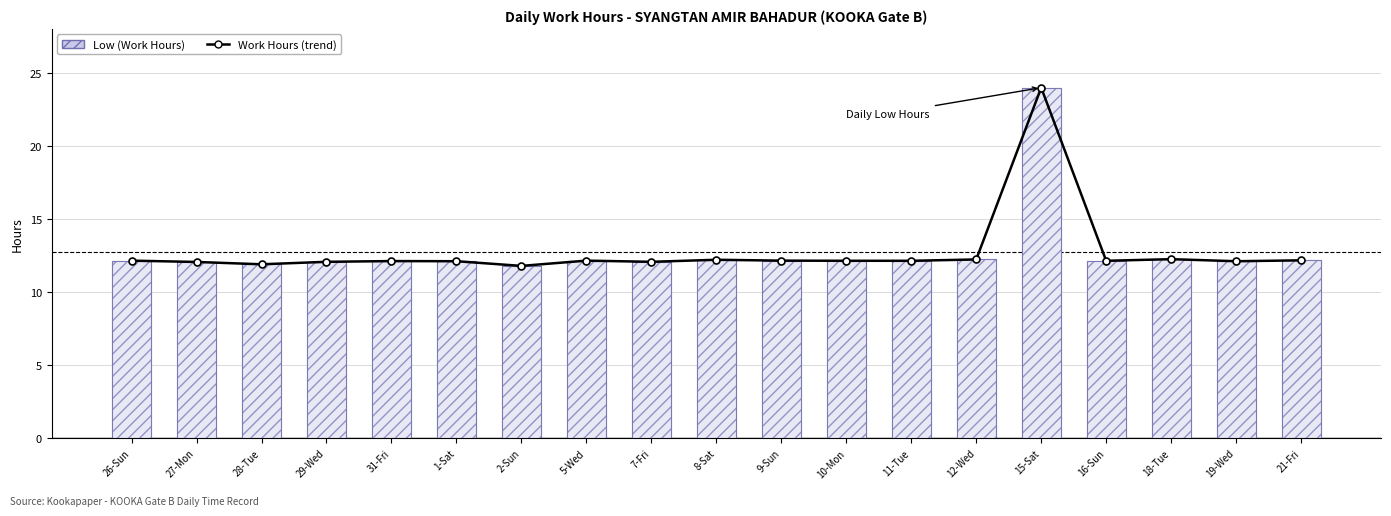

Reading left to right, what are all the values shown in this chart?

Work Hours (trend): 26-Sun=12.1	27-Mon=12.1	28-Tue=11.9	29-Wed=12.1	31-Fri=12.1	1-Sat=12.1	2-Sun=11.8	5-Wed=12.1	7-Fri=12.1	8-Sat=12.2	9-Sun=12.1	10-Mon=12.1	11-Tue=12.1	12-Wed=12.2	15-Sat=24.0	16-Sun=12.1	18-Tue=12.2	19-Wed=12.1	21-Fri=12.2
Low (Work Hours): 26-Sun=12.1	27-Mon=12.1	28-Tue=11.9	29-Wed=12.1	31-Fri=12.1	1-Sat=12.1	2-Sun=11.8	5-Wed=12.1	7-Fri=12.1	8-Sat=12.2	9-Sun=12.1	10-Mon=12.1	11-Tue=12.1	12-Wed=12.2	15-Sat=24.0	16-Sun=12.1	18-Tue=12.2	19-Wed=12.1	21-Fri=12.2